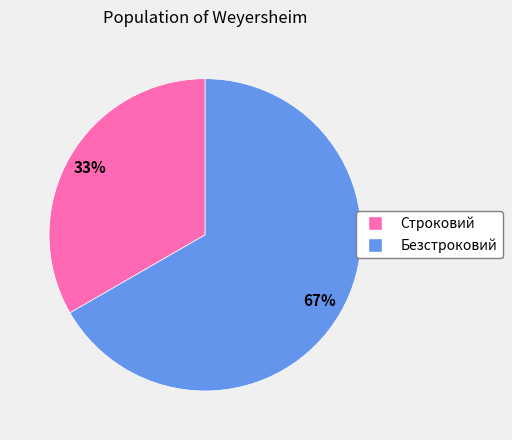

Does any single category account for the majority?

Yes